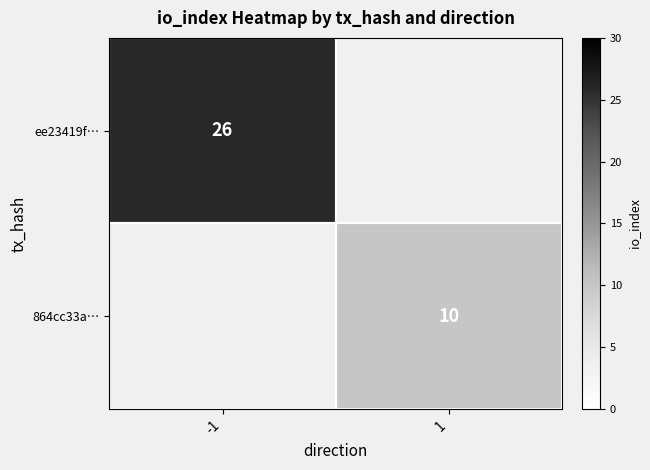

The value of ee23419f… at -1 is 26. True or false?

True